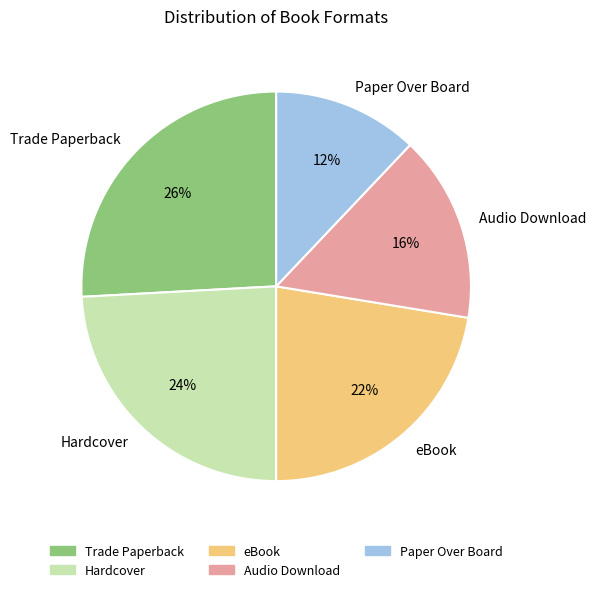

Is it true that Paper Over Board is 25% of the pie?

False